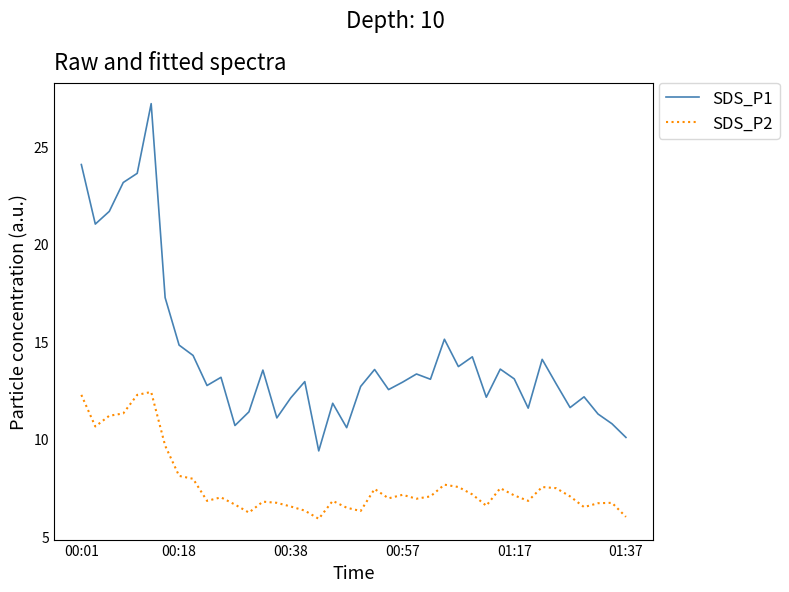

List the series in order of their peak value, lowest first.

SDS_P2, SDS_P1